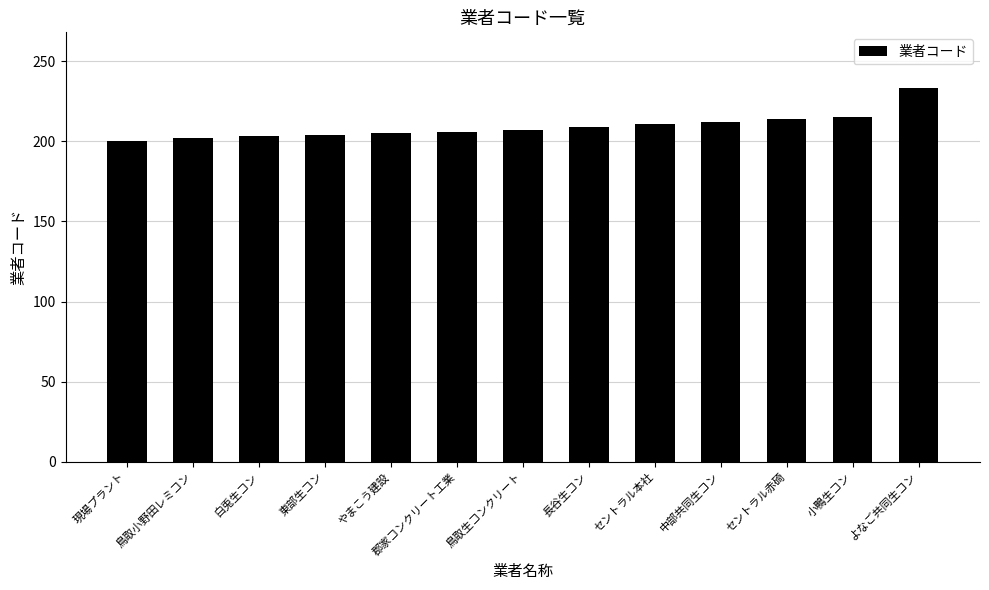

What is the value of the 5th bar from the left?

205